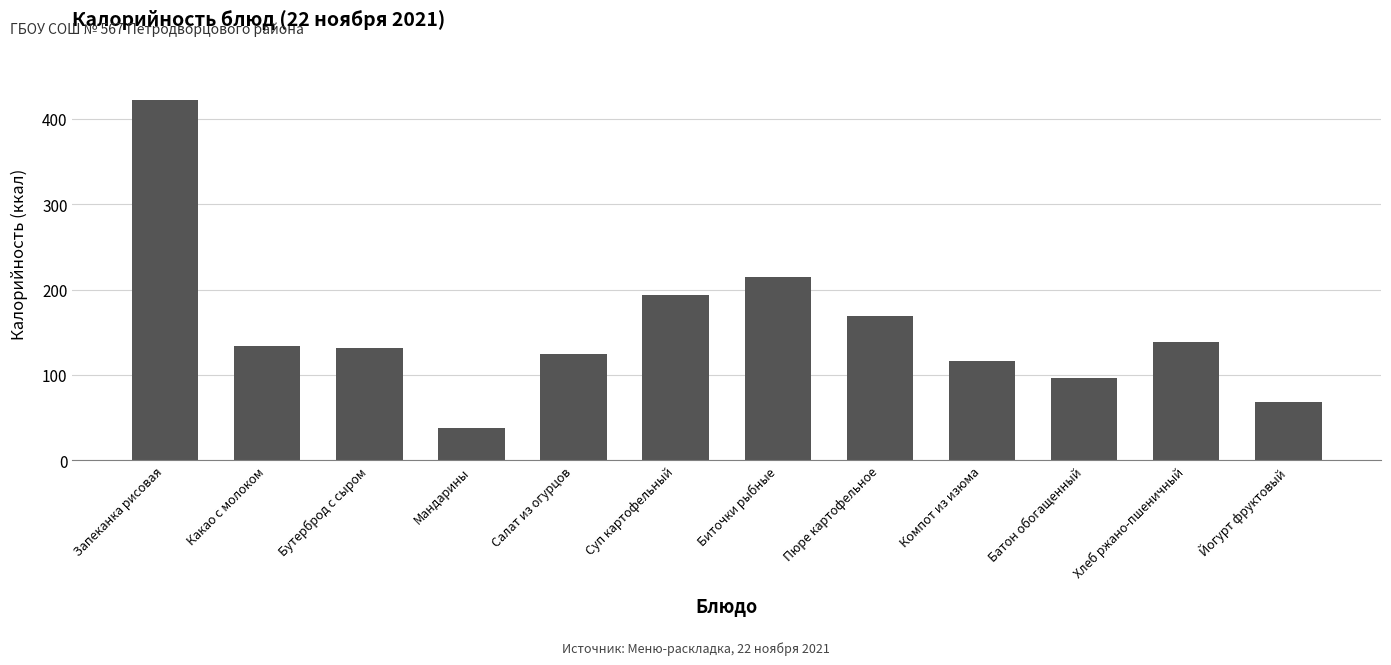

Reading left to right, list all the values displayed in this chart.

Запеканка рисовая=422	Какао с молоком=134	Бутерброд с сыром=131	Мандарины=38	Салат из огурцов=124	Суп картофельный=193	Биточки рыбные=215	Пюре картофельное=169	Компот из изюма=116	Батон обогащенный=96	Хлеб ржано-пшеничный=138	Йогурт фруктовый=68